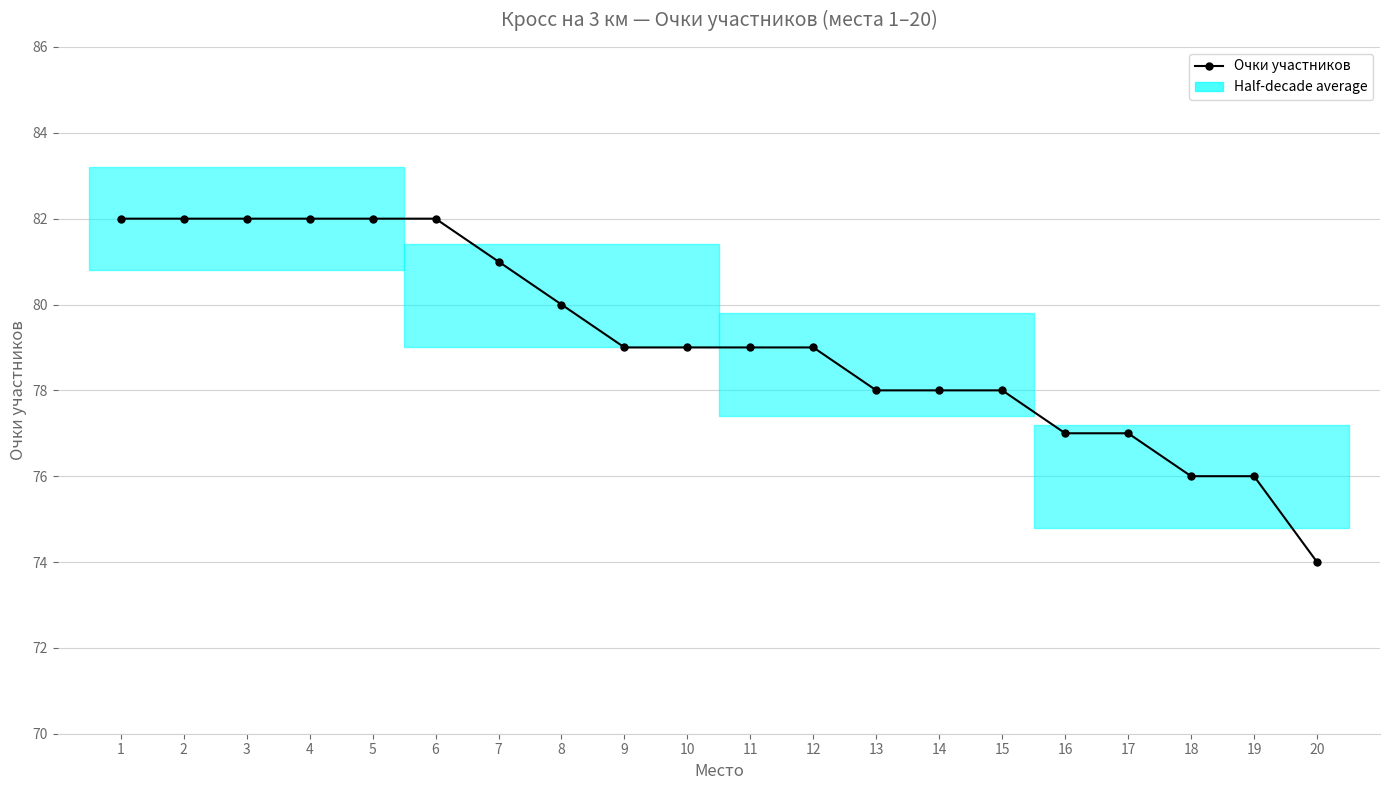

List the labels in order of value, largest first.

1, 2, 3, 4, 5, 6, 7, 8, 9, 10, 11, 12, 13, 14, 15, 16, 17, 18, 19, 20